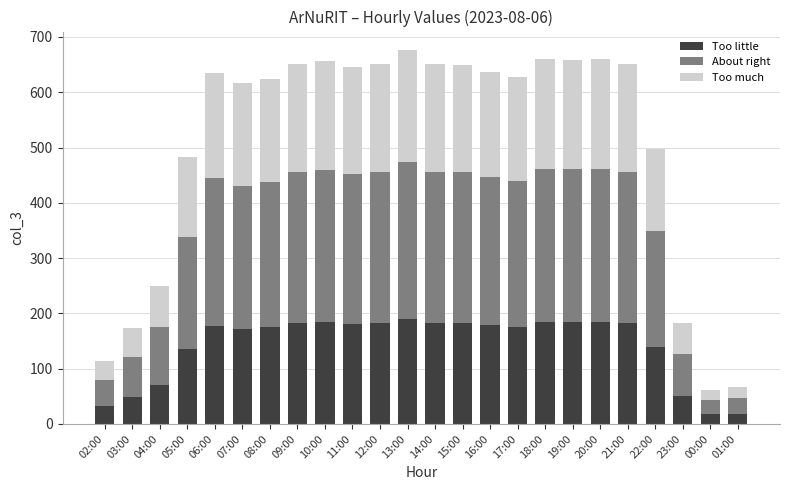

The Too little series shows 175.6 at 17:00. True or false?

True